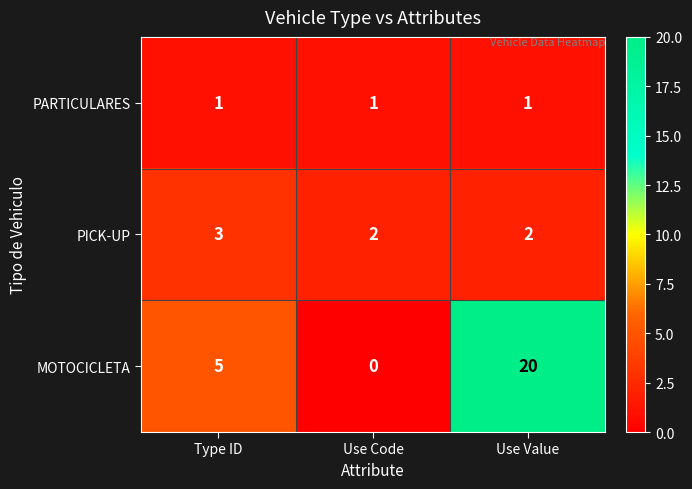

How many data points does each series have?

3